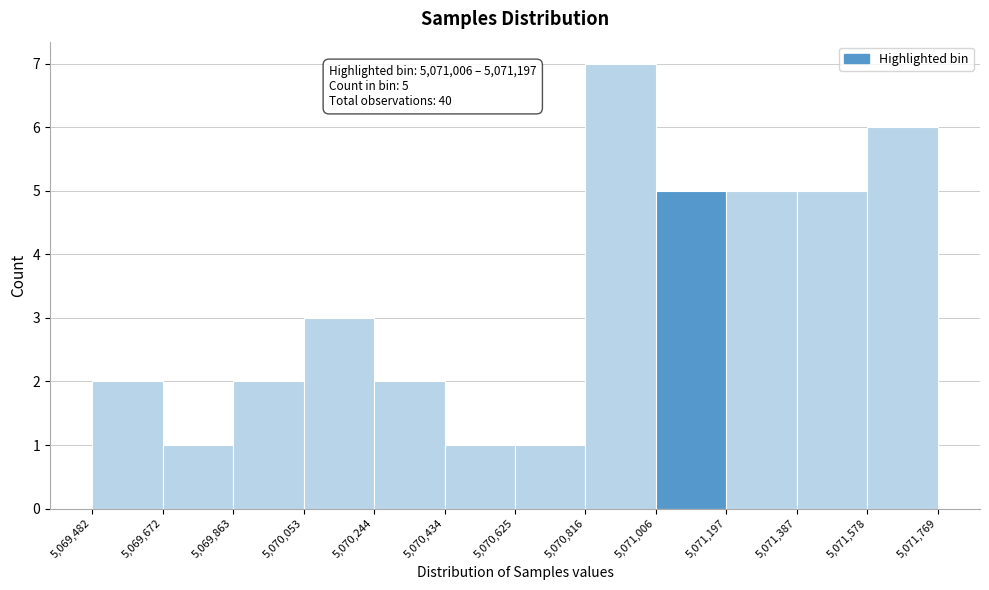

Over which range of the x-axis is the bar tallest?

5,070,816 to 5,071,006